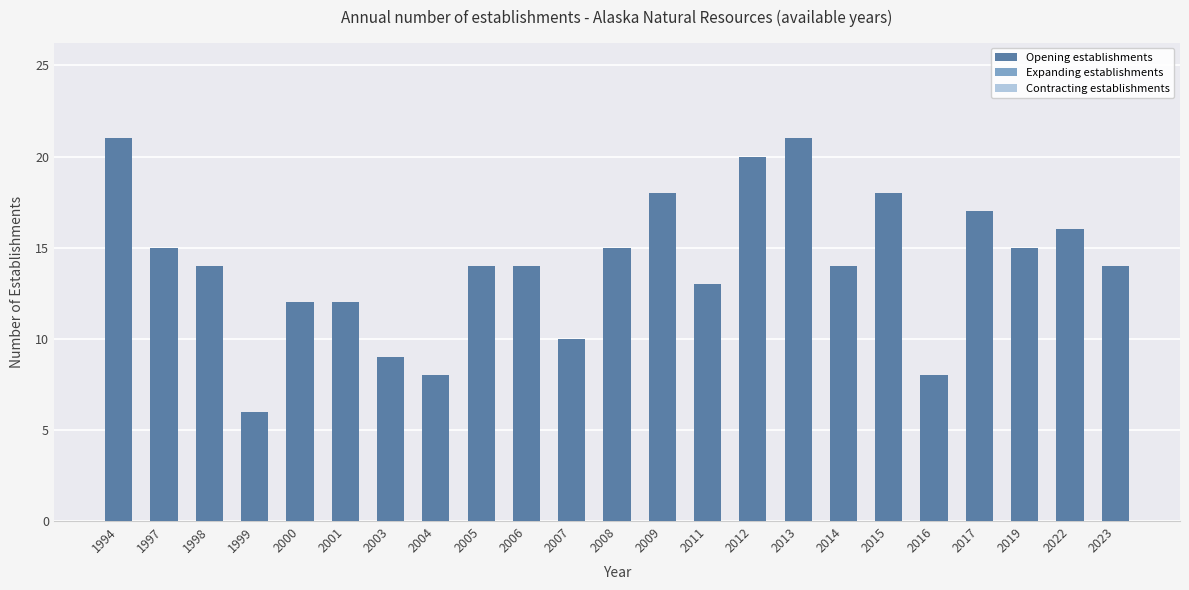

The value at 2001 is 3. True or false?

False